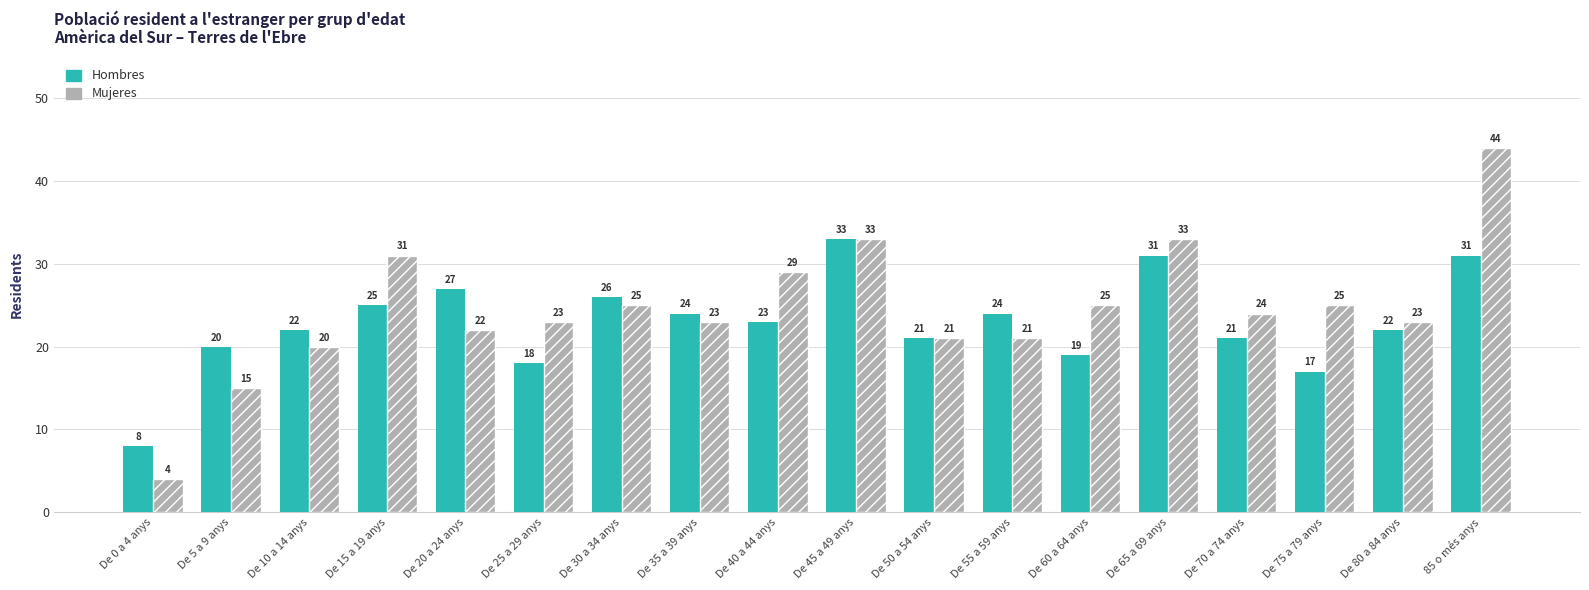

Which series has the largest range (max minus min)?

Mujeres